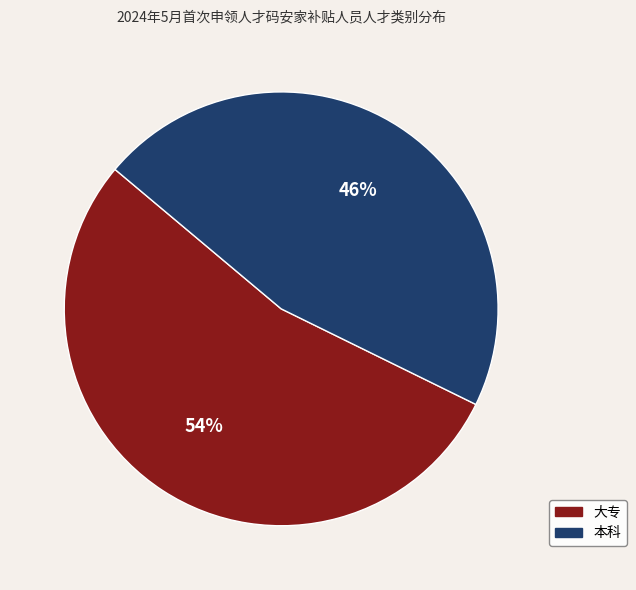

Which slice is the largest?

大专